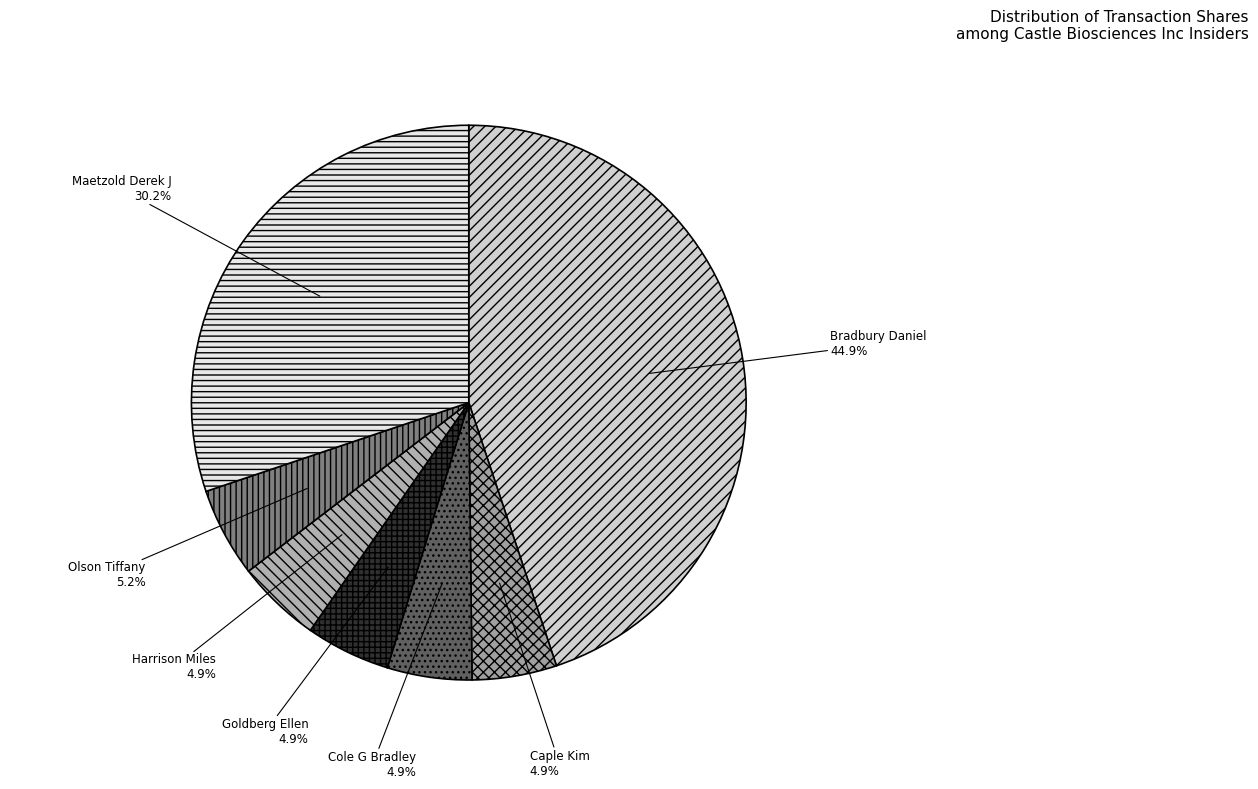

Which has a higher value, Cole G Bradley or Maetzold Derek J?

Maetzold Derek J